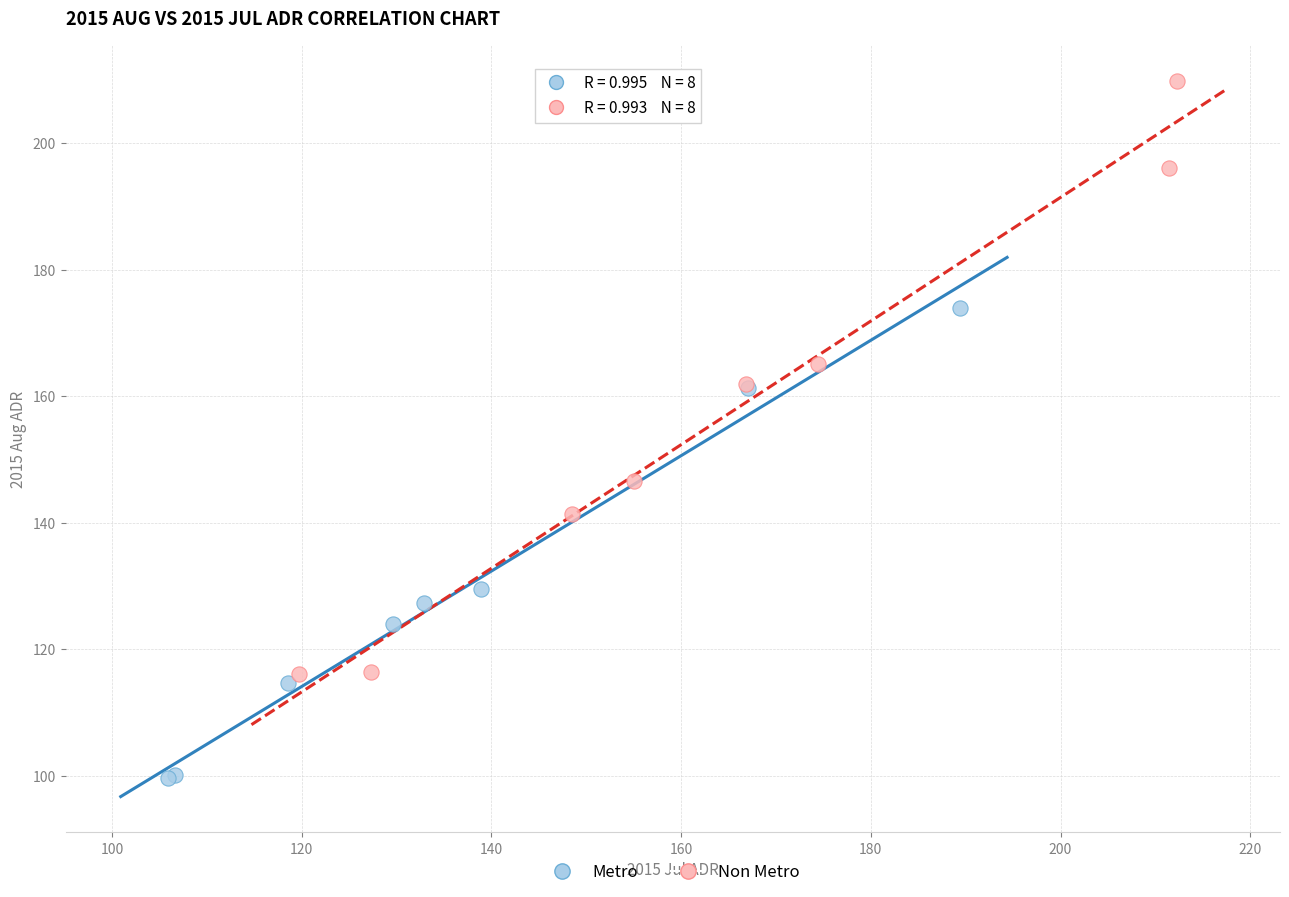

Which series has the largest Y range (max minus min)?

Non Metro